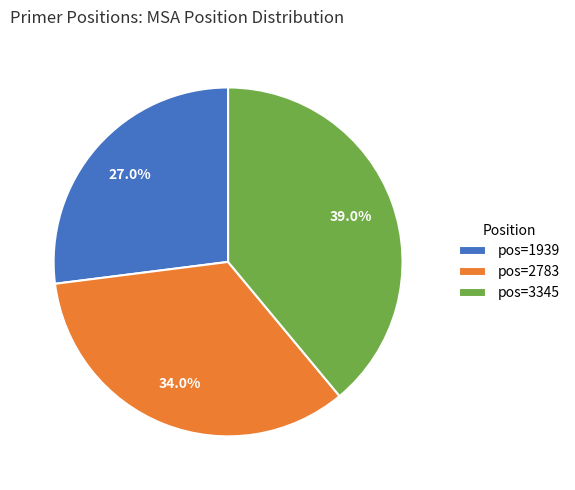

Is there any slice that represents more than half of the pie?

No